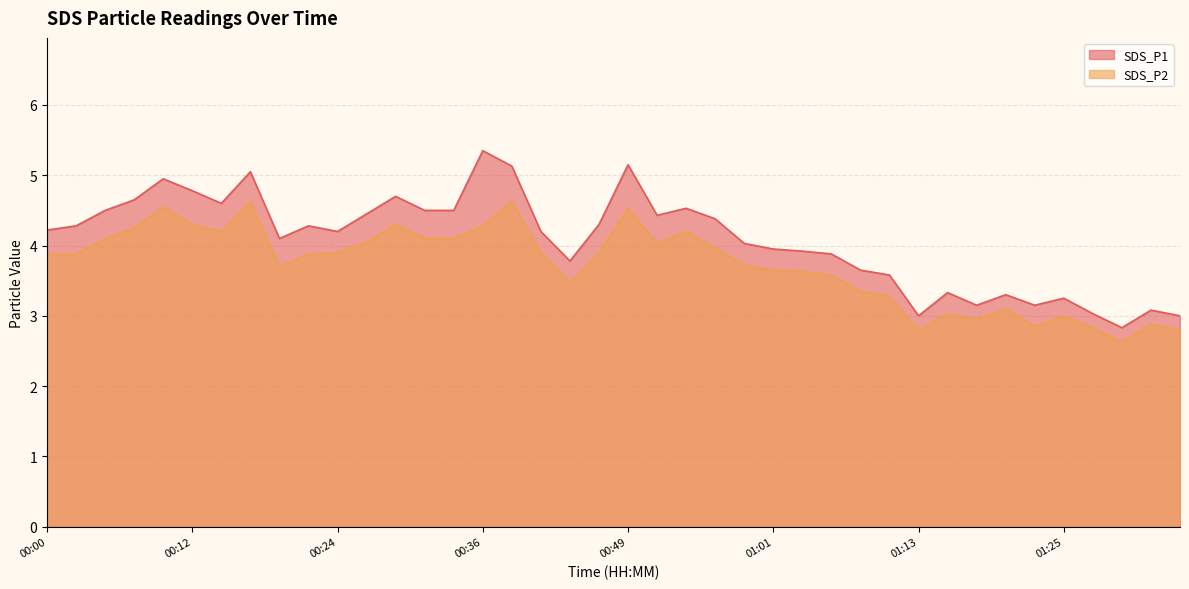

At which category does the chart reach its peak across all series?

00:36